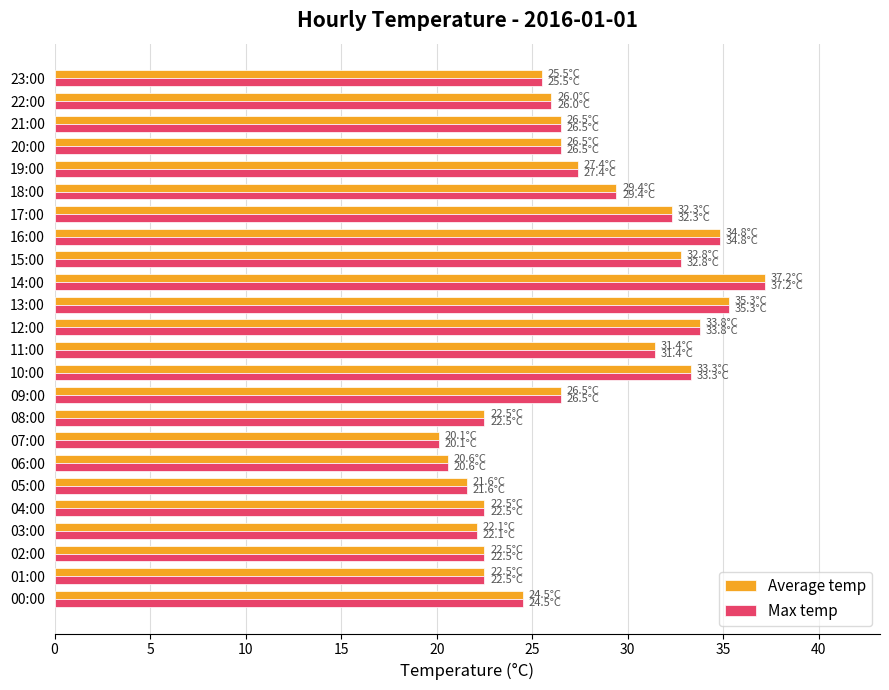

How many distinct data groups are displayed?

2